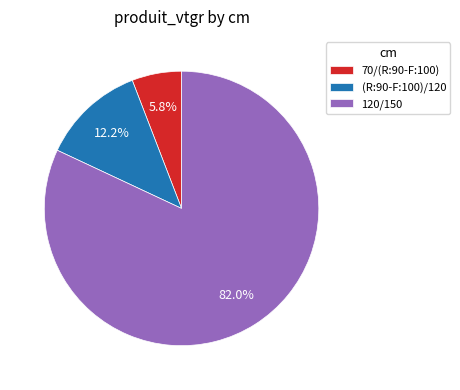

What is the total percentage of 70/(R:90-F:100) and (R:90-F:100)/120?

18.0%